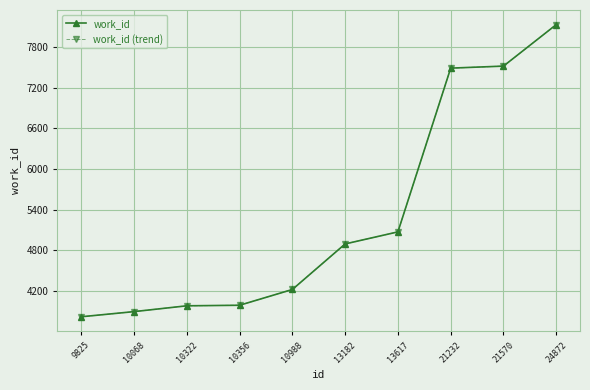

Reading left to right, extract all data points from this chart.

work_id: 9825=3816	10068=3892	10322=3978	10356=3986	10988=4219	13182=4892	13617=5070	21232=7489	21570=7519	24872=8132
work_id (trend): 9825=3816	10068=3892	10322=3978	10356=3986	10988=4219	13182=4892	13617=5070	21232=7489	21570=7519	24872=8132